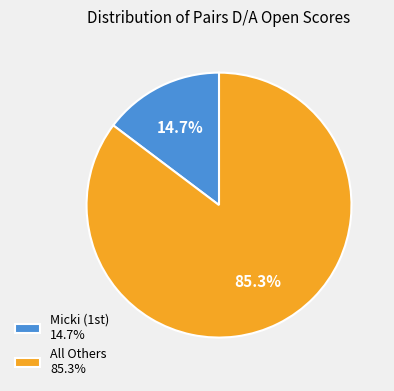

To the nearest percent, what is the difference between the largest and smallest slice percentages?

71%